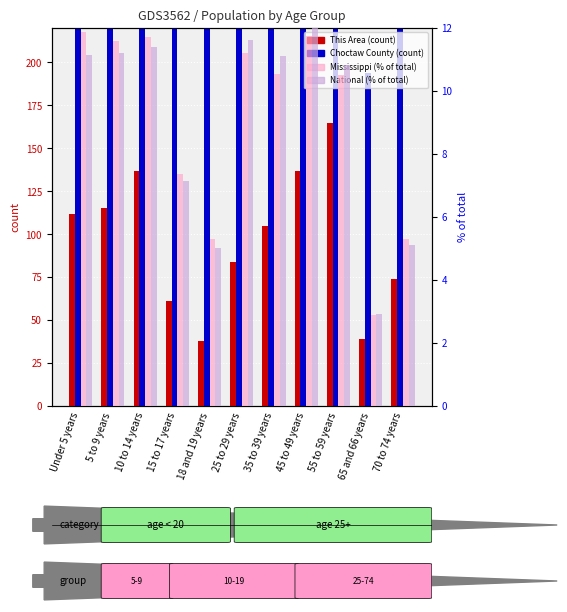

What is the smallest value displayed?

2.9